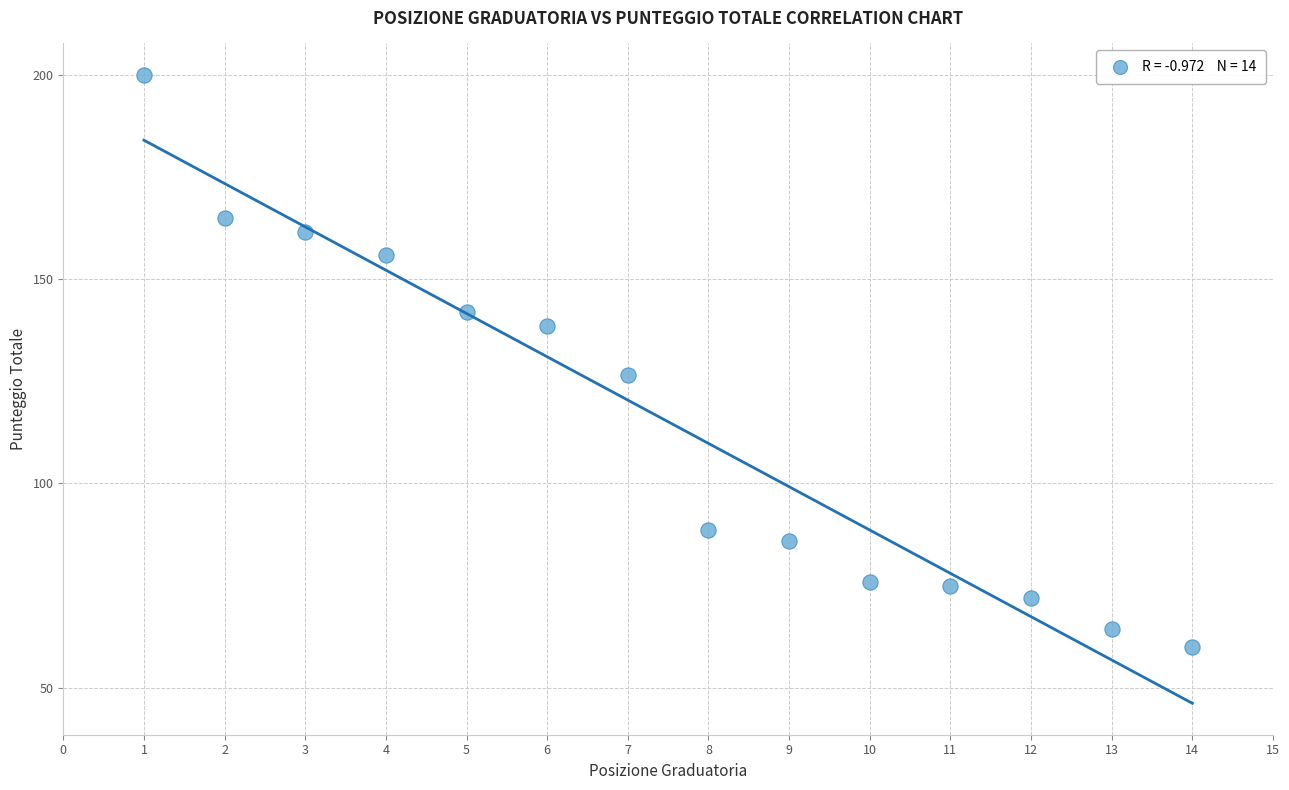

What Y value in the scatter plot is closest to 130?

126.5